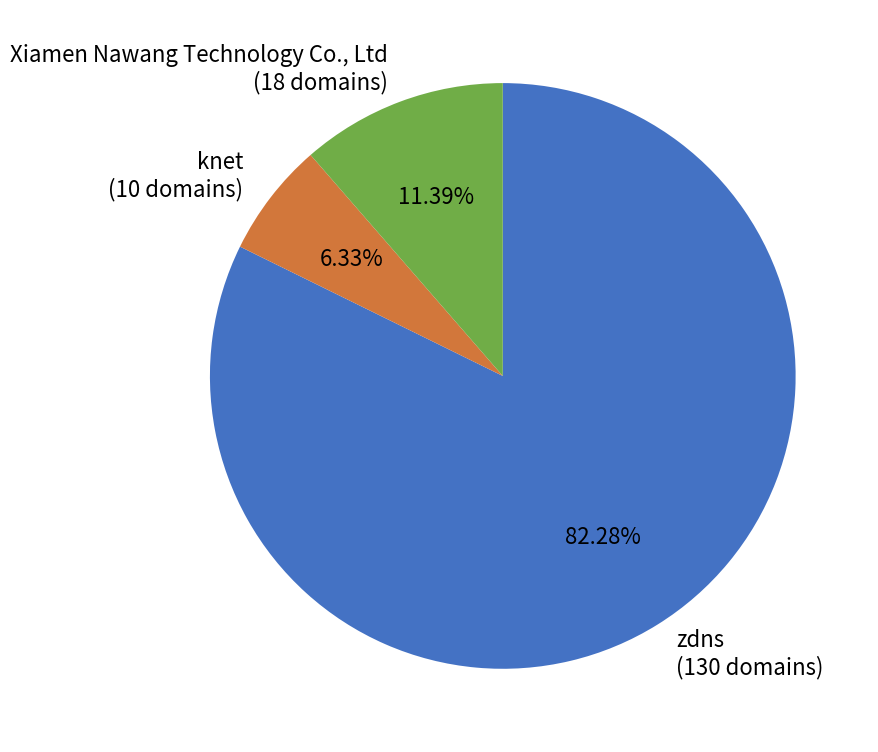

Does Xiamen Nawang Technology Co., Ltd account for over 50% of the chart?

No